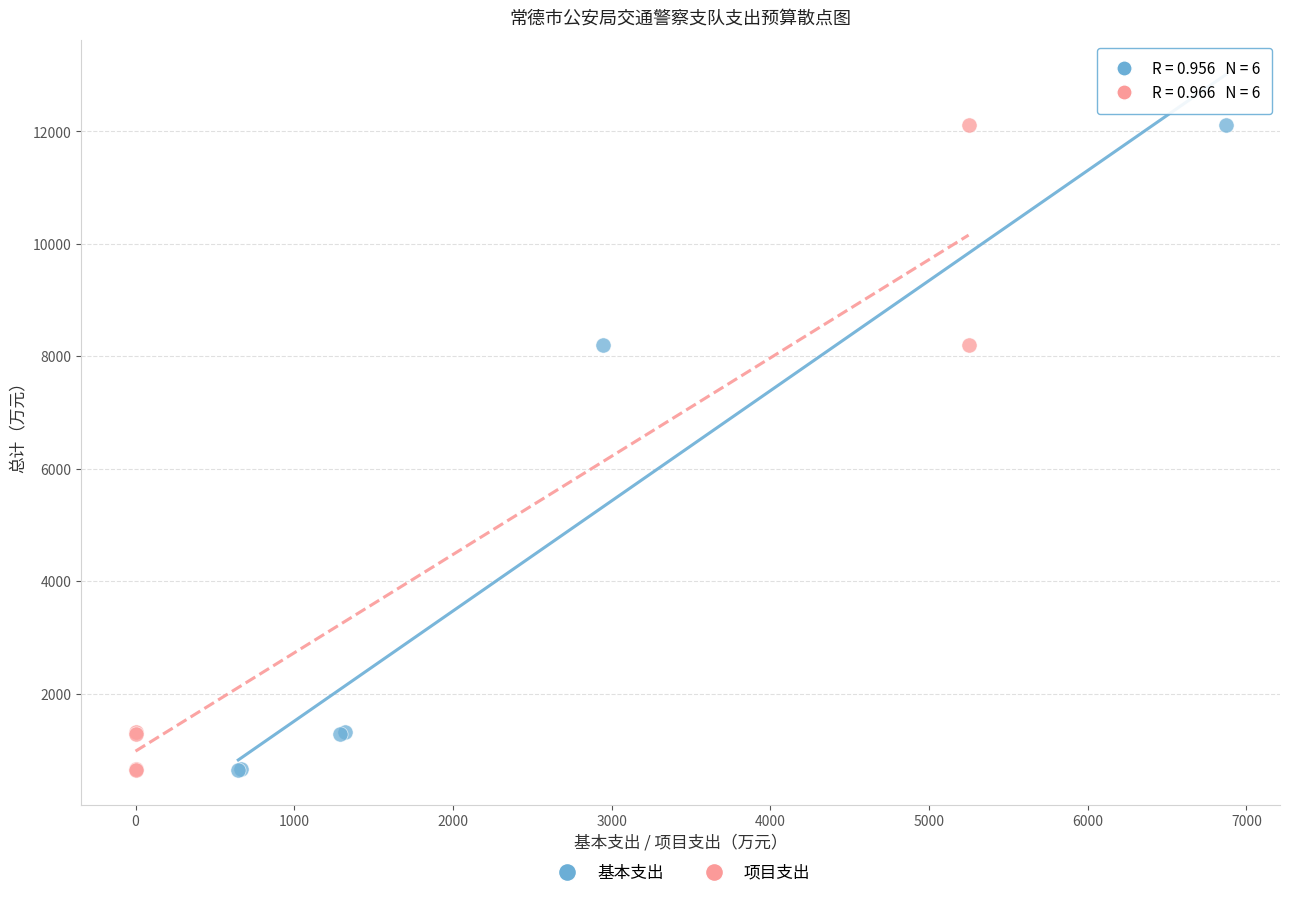

What are all the series names shown in the legend?

基本支出, 项目支出